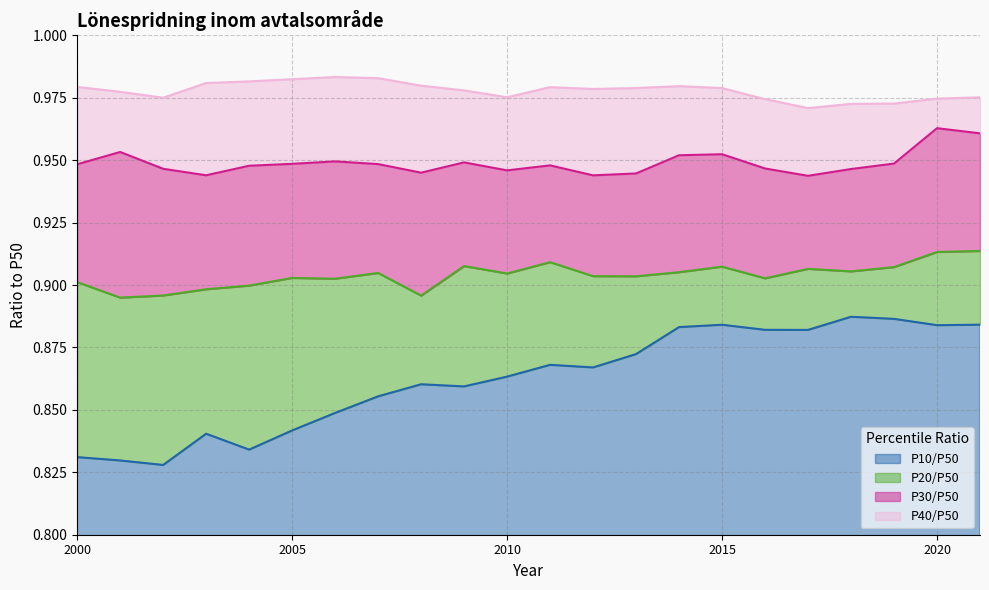

How many interior local valleys does the P10/P50 series have?

6